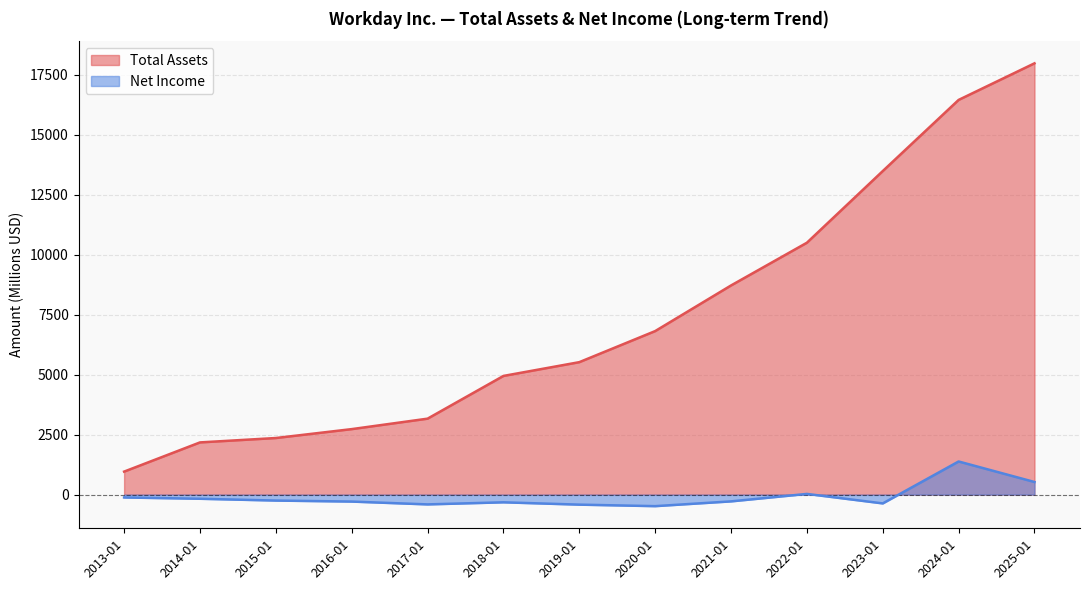

True or false: Net Income has more than 0 points higher than both neighbors.

True